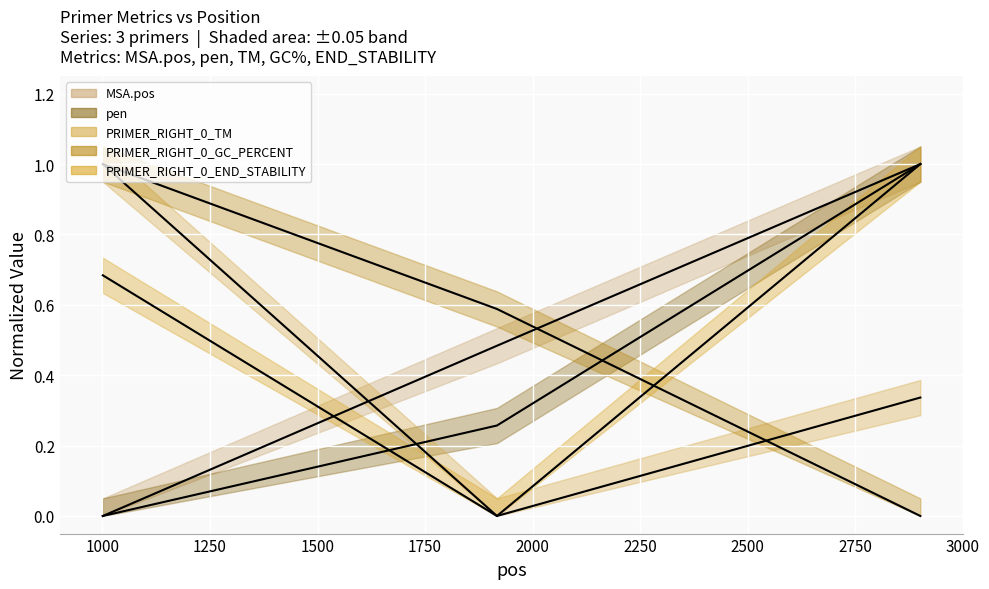

Which series has the largest total across all categories?

PRIMER_RIGHT_0_END_STABILITY